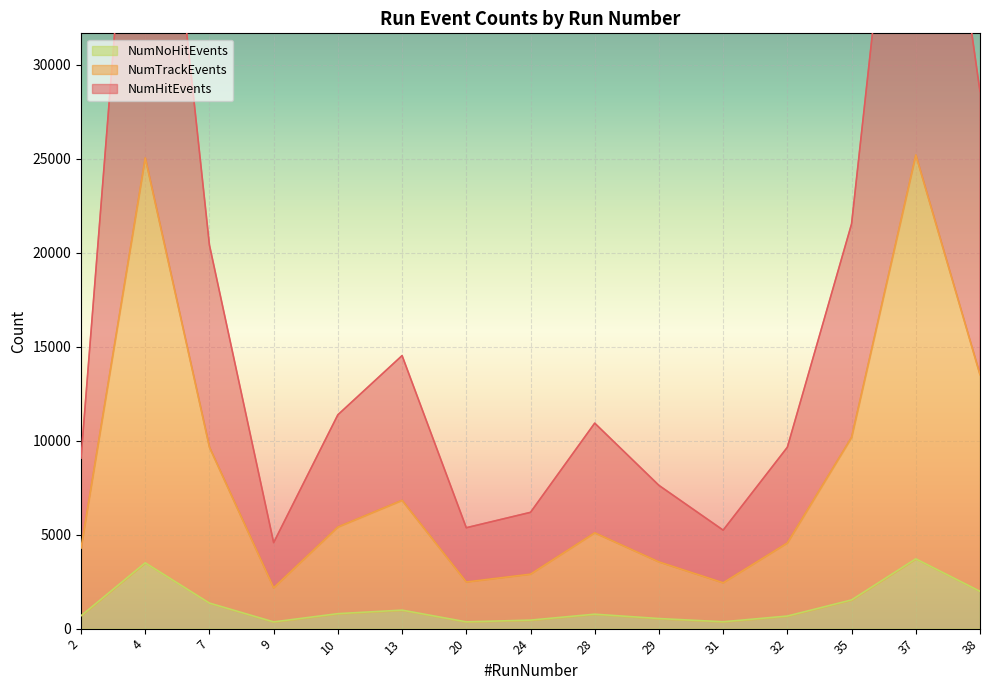

What is the spread (max minus min) of values at 32?

8983